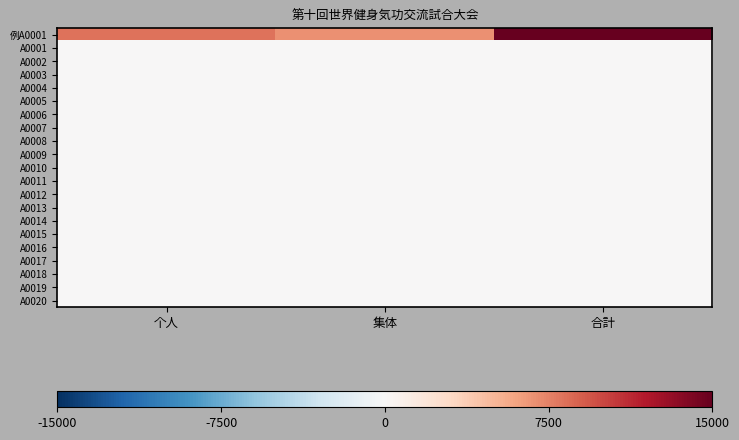

What is the difference between the highest and lowest values at 集体?

6800